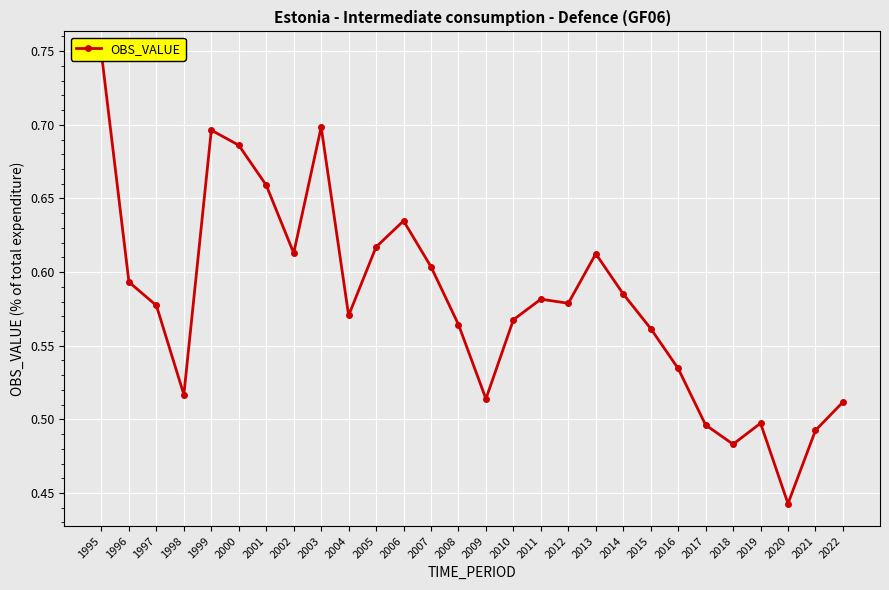

Where is the data nearest to the value 0?

2020